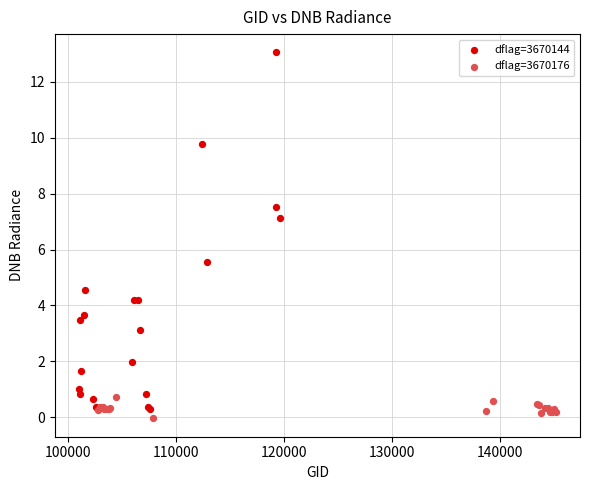

What are all the series names shown in the legend?

dflag=3670144, dflag=3670176